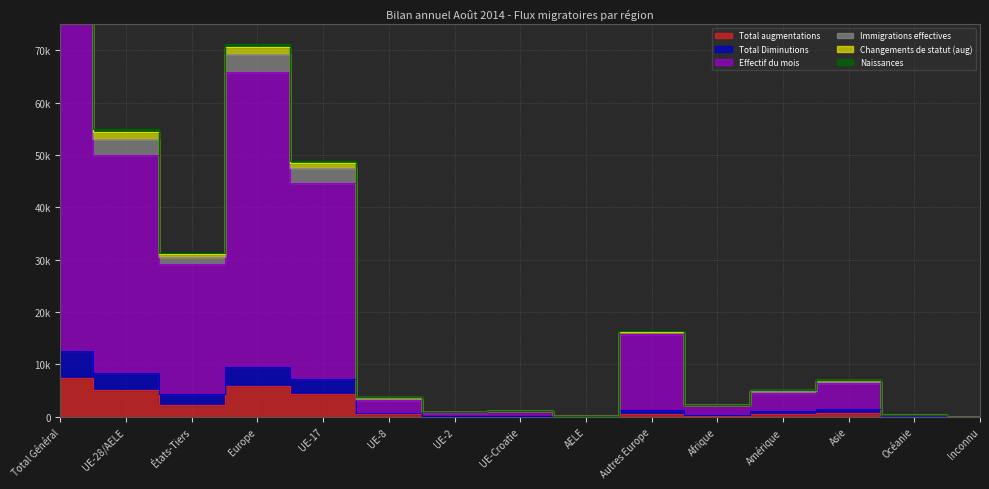

At which label does Effectif du mois reach its minimum?

Inconnu